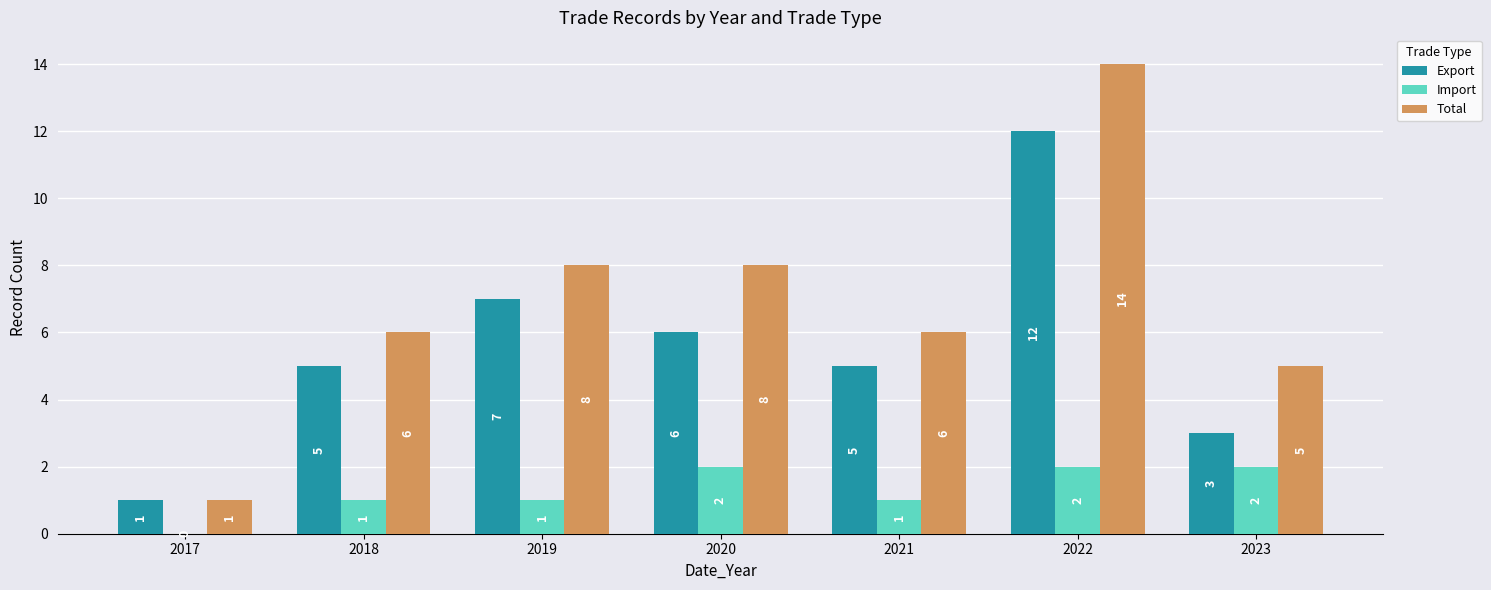

Are the bars horizontal?

No